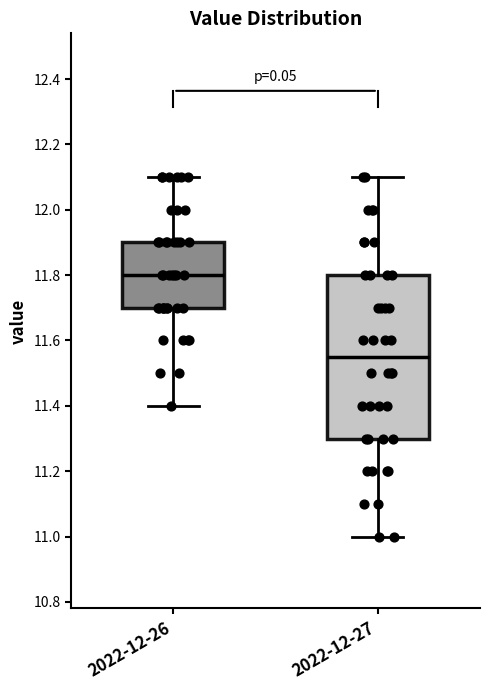

Reading left to right, read every box against the y-axis: the position of its median line, the range the box covers, and the ends of its whiskers. The values are not printed on the chart, so give them approximately, as read against the axis.

2022-12-26: median 11.80, box 11.70 to 11.90, whiskers 11.40 to 12.10
2022-12-27: median 11.56, box 11.30 to 11.80, whiskers 11.00 to 12.10